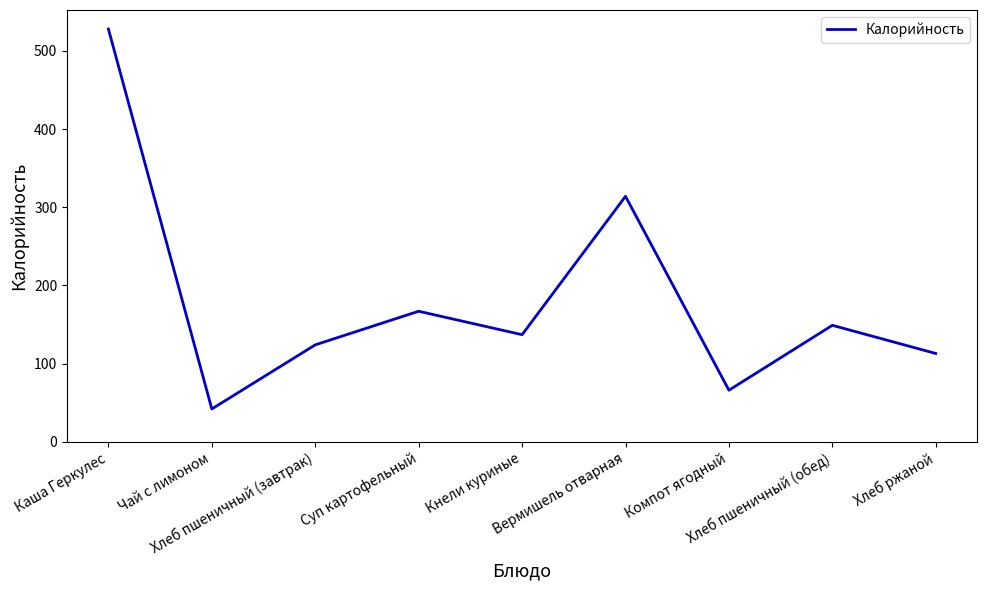

At which label does the data first exceed 137?

Каша Геркулес